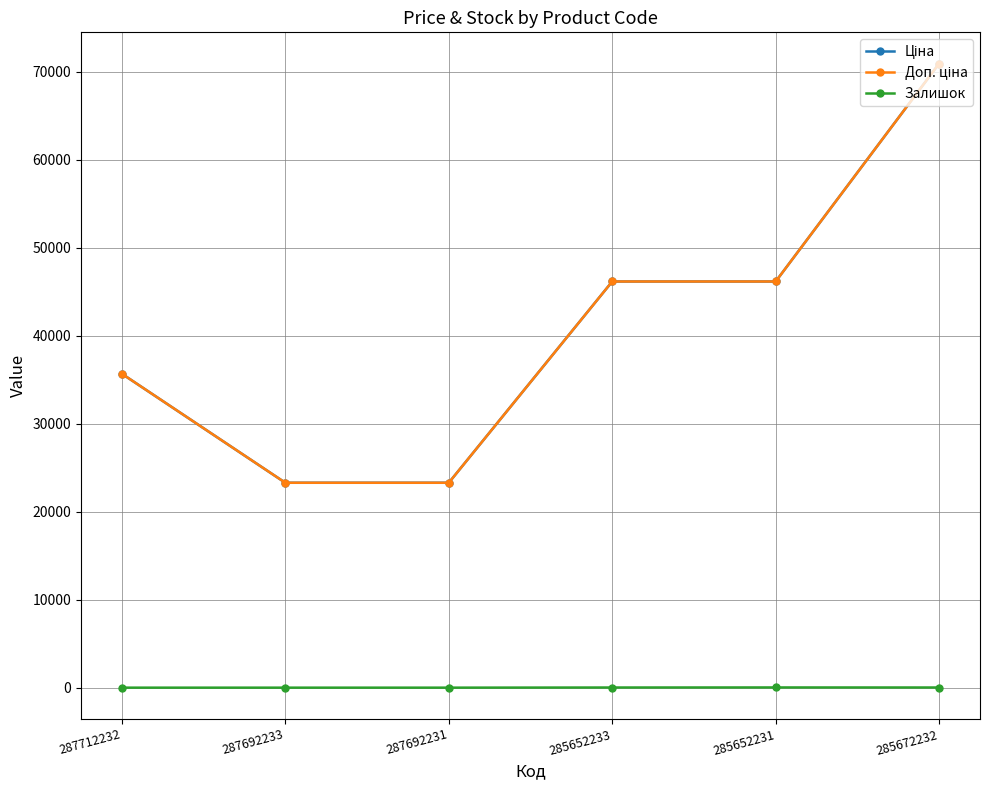

What is the sum of all Доп. ціна values?

245409.7